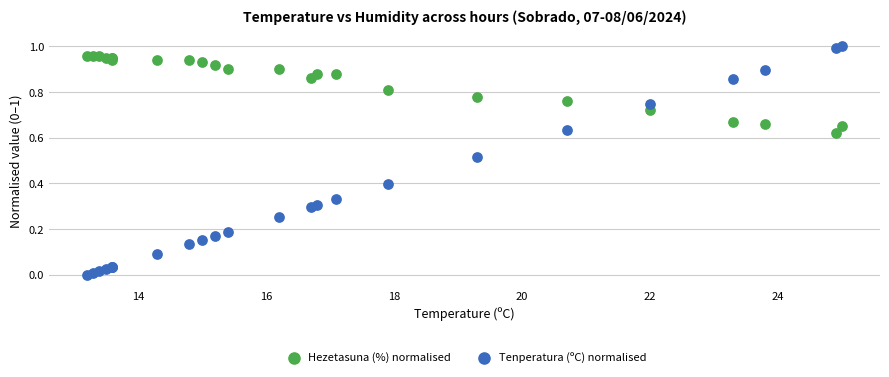

Which series contains the lowest Y value?

Tenperatura (ºC) normalised